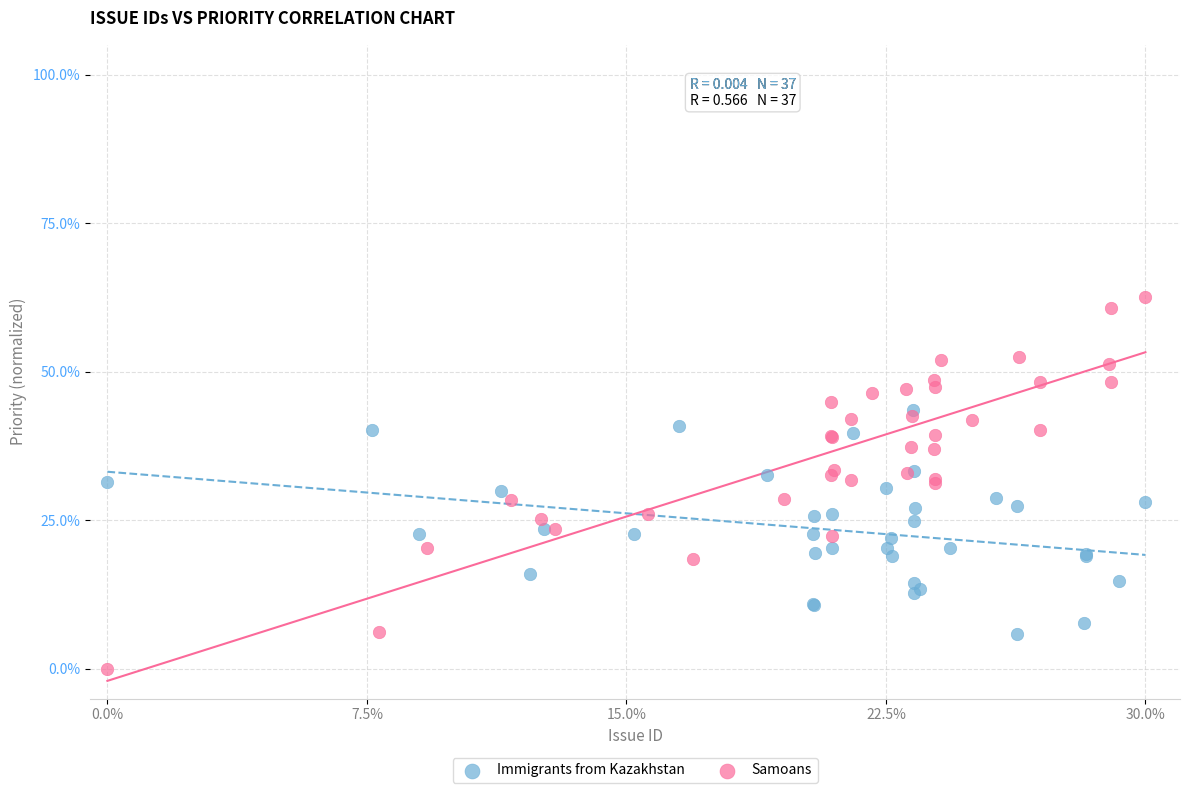

Which series reaches the maximum Y coordinate?

Samoans